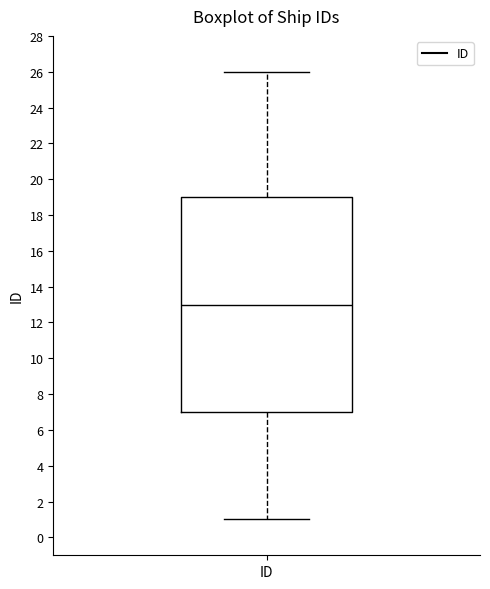

Where is the upper edge of the box for ID on the y-axis? The values are not printed on the chart, so give them approximately, as read against the axis.

19